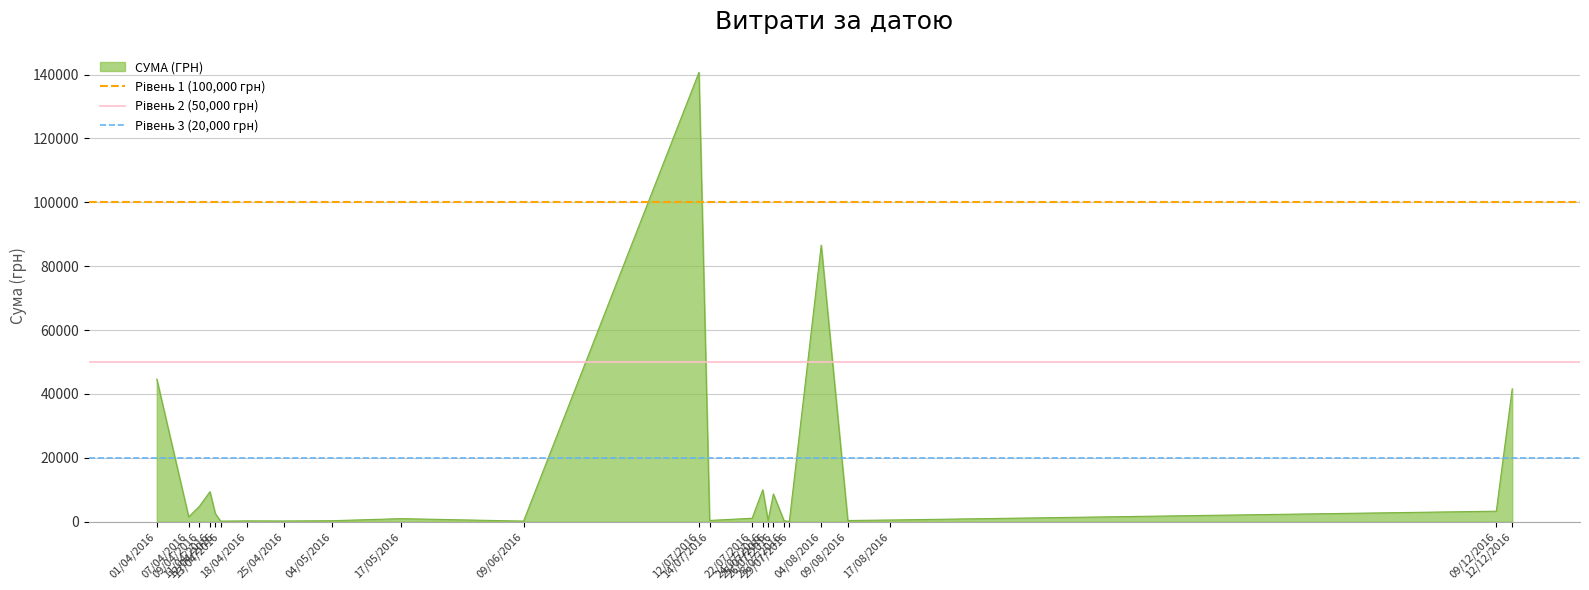

What is the highest value of the СУМА (ГРН) series?

140706.2